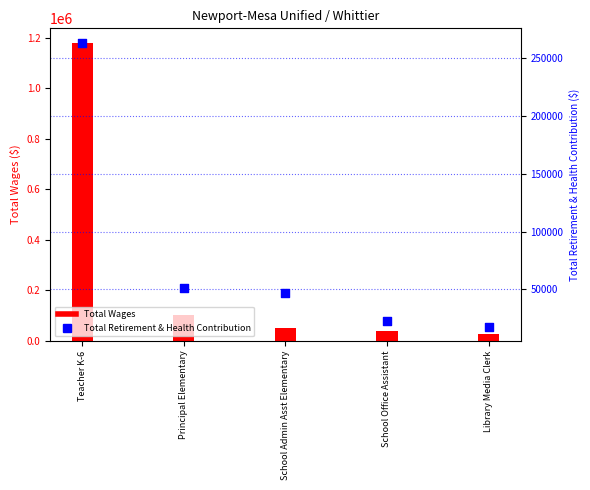

What is the total value across all series at Teacher K-6?

1441804